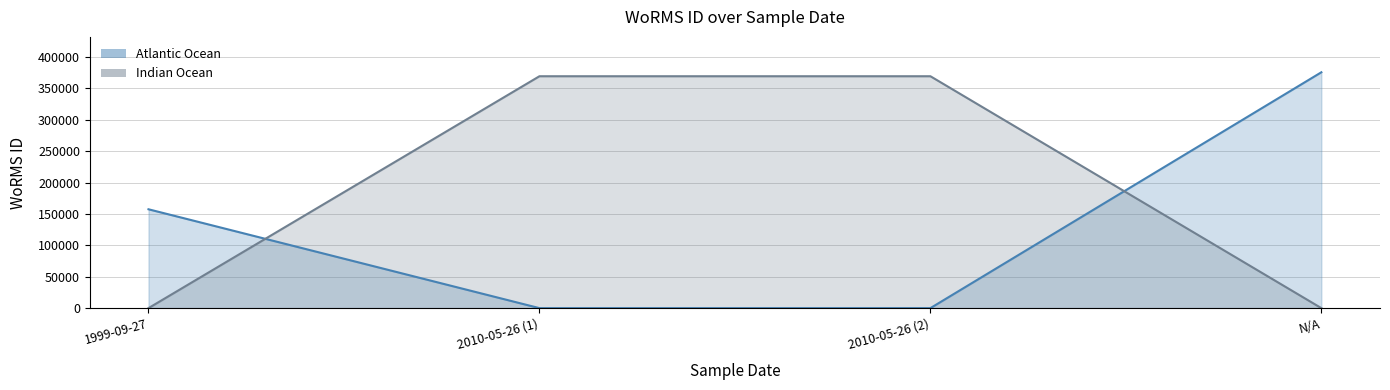

Rank the categories by Indian Ocean value from highest to lowest.

2010-05-26 (1), 2010-05-26 (2), 1999-09-27, N/A